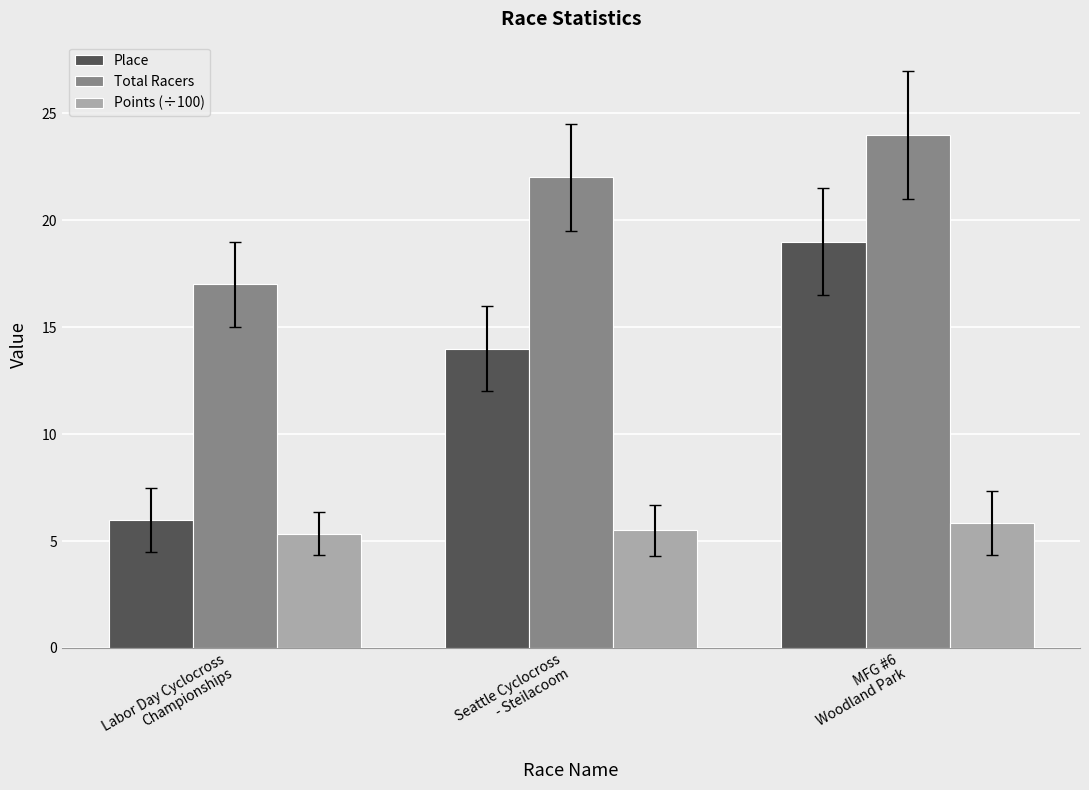

Rank the series at Seattle Cyclocross
- Steilacoom from lowest to highest value.

Points (÷100), Place, Total Racers